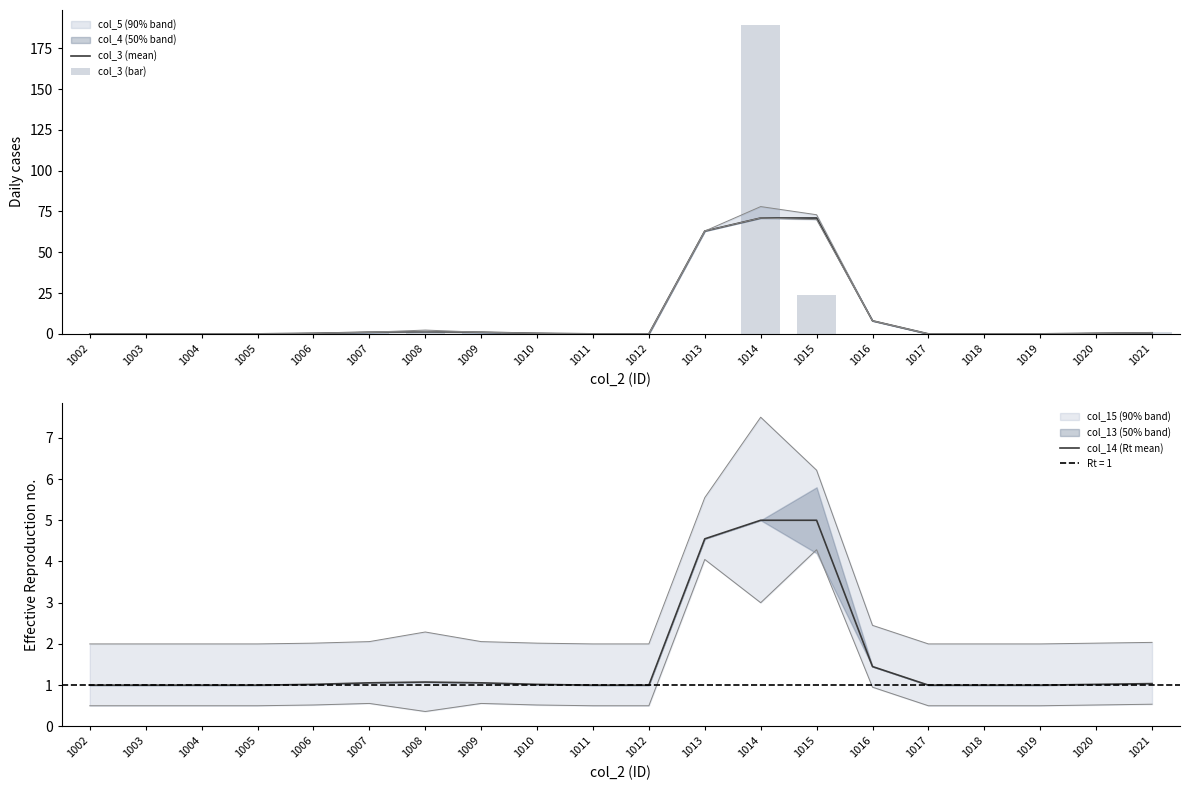

How many values in col_3 (mean) are above zero?

11